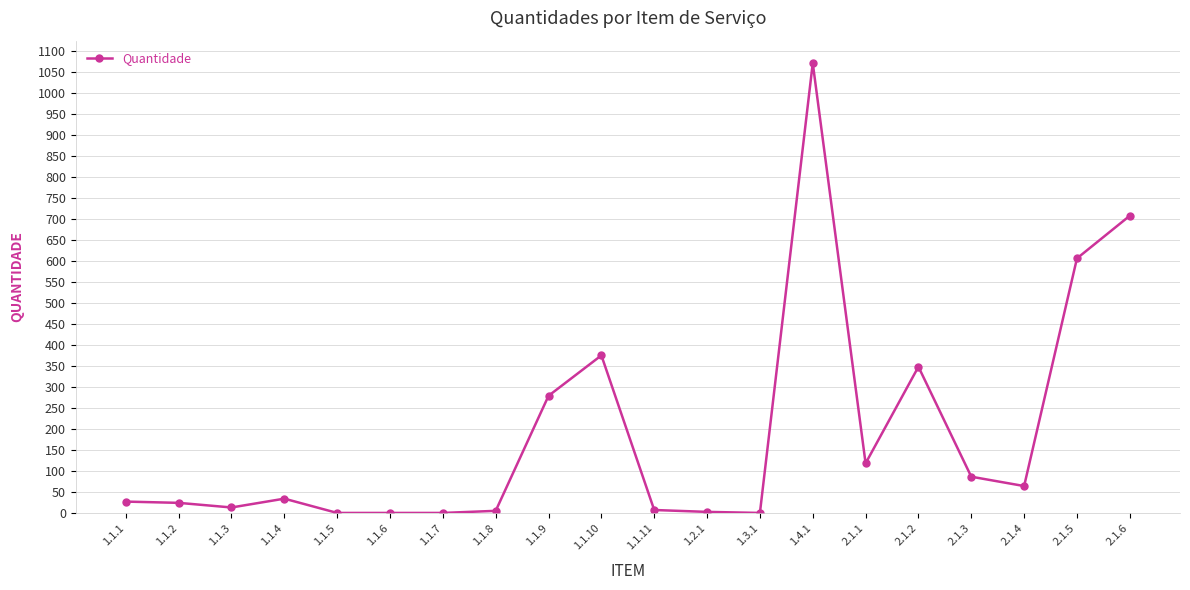

How many lines are shown in the chart?

1